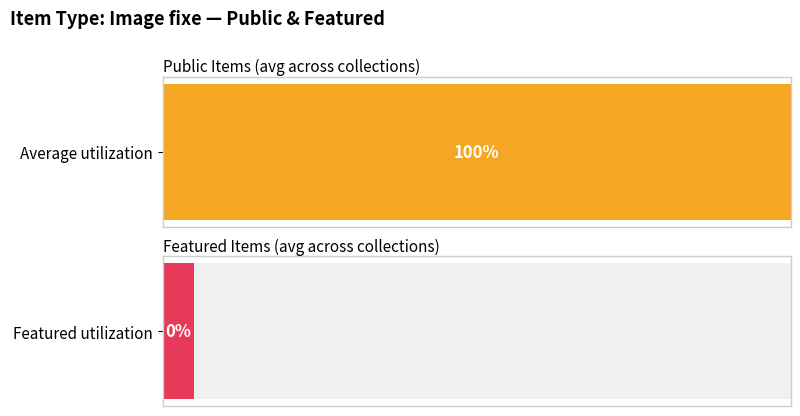

Does the chart contain stacked bars?

No